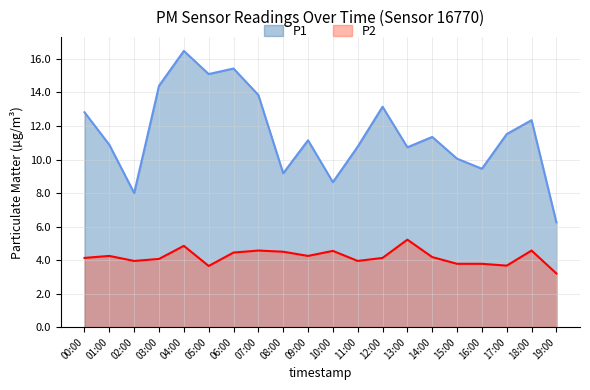

At which label does P1 reach its peak?

04:00